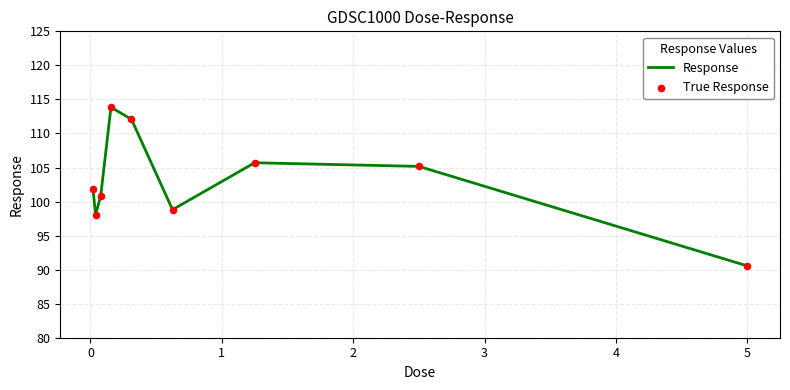

What is the minimum value shown in the chart?

90.6